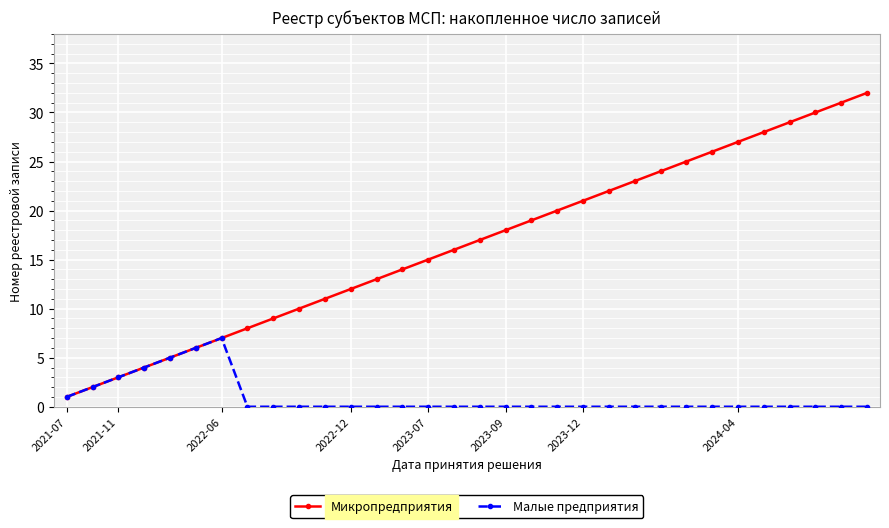

Rank the series by their average value, from highest to lowest.

Микропредприятия, Малые предприятия